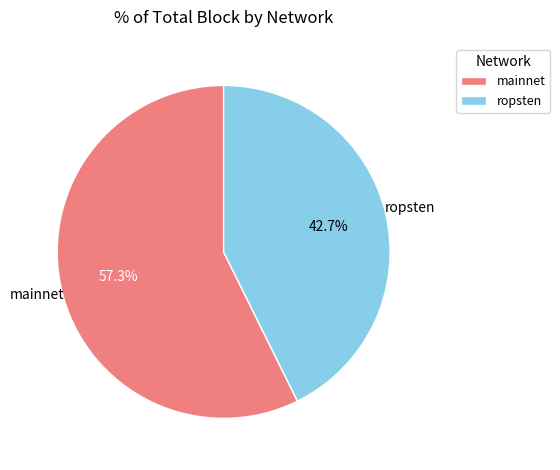

How many segments does this pie chart have?

2